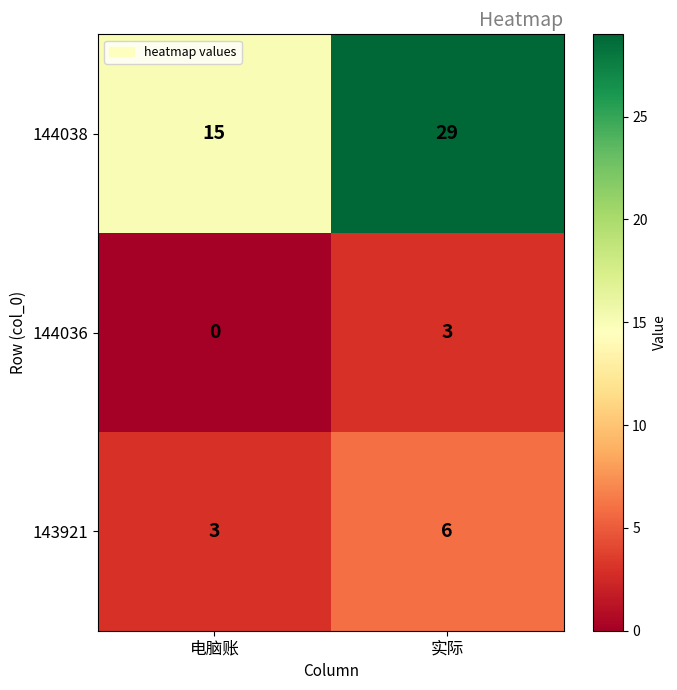

Rank the series by their maximum value, from highest to lowest.

144038, 143921, 144036